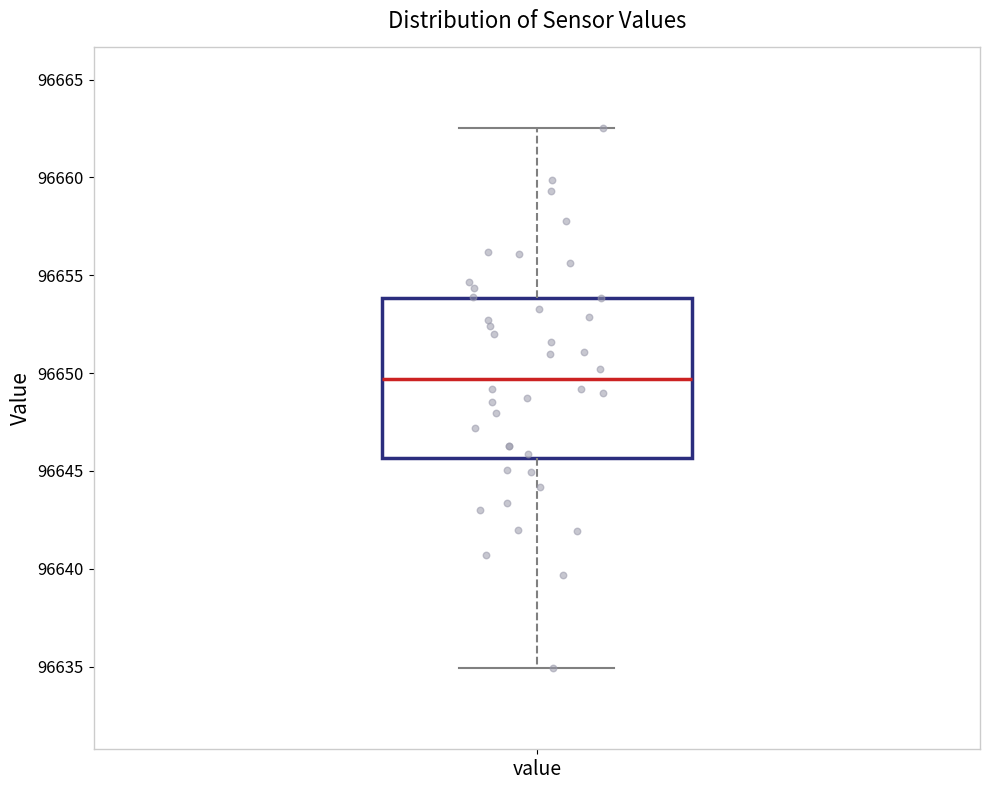

Where is the lower edge of the box for value on the y-axis? The values are not printed on the chart, so give them approximately, as read against the axis.

96645.5